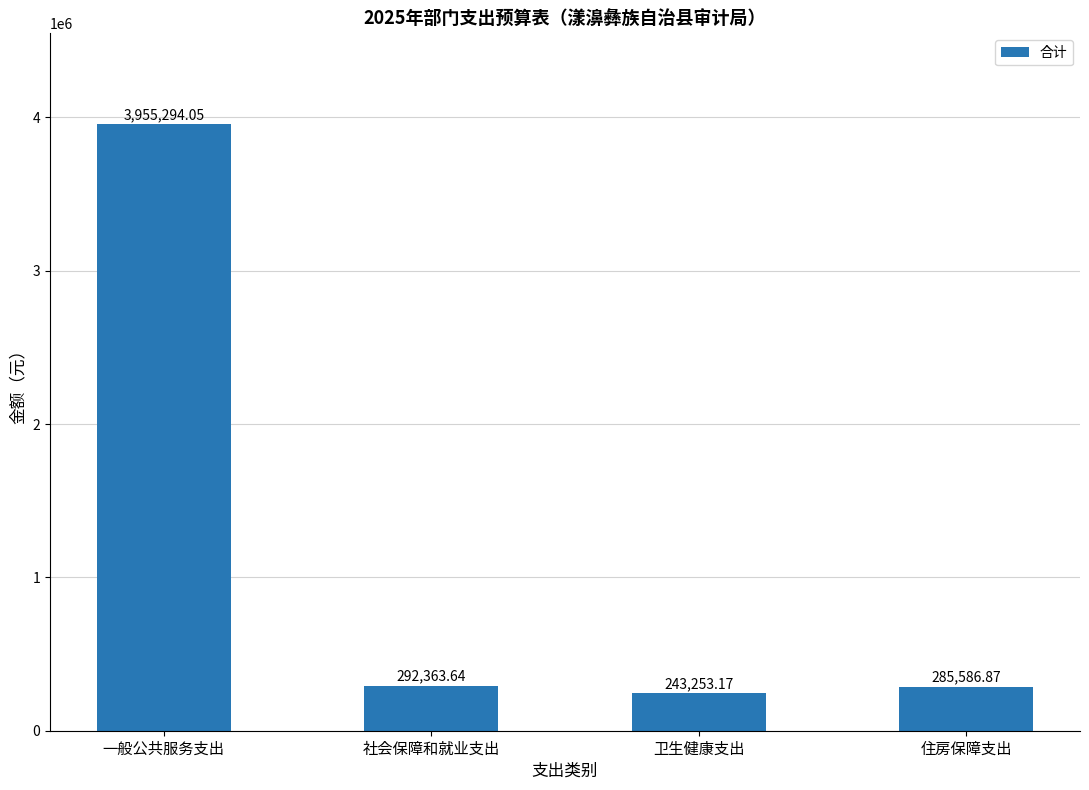

Between 一般公共服务支出 and 卫生健康支出, which is larger?

一般公共服务支出